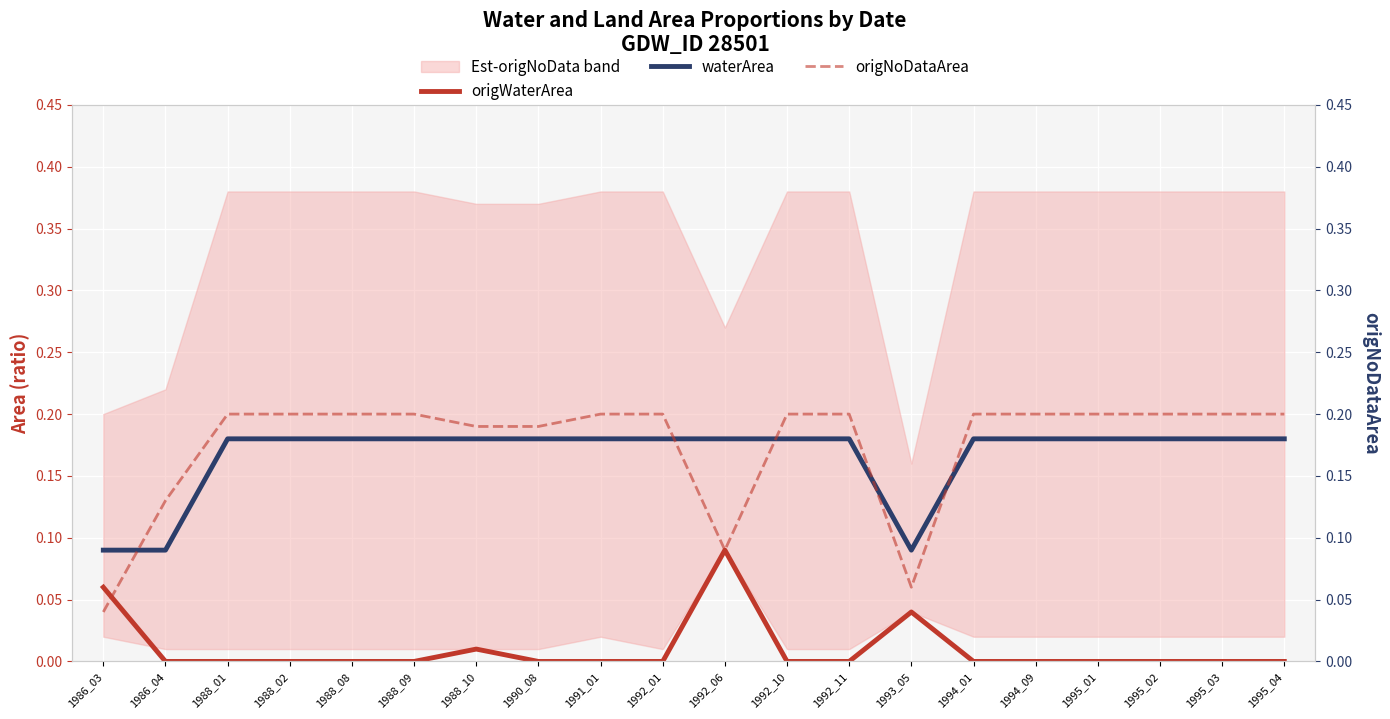

The value of origWaterArea at 1995_03 is 0.0. True or false?

True